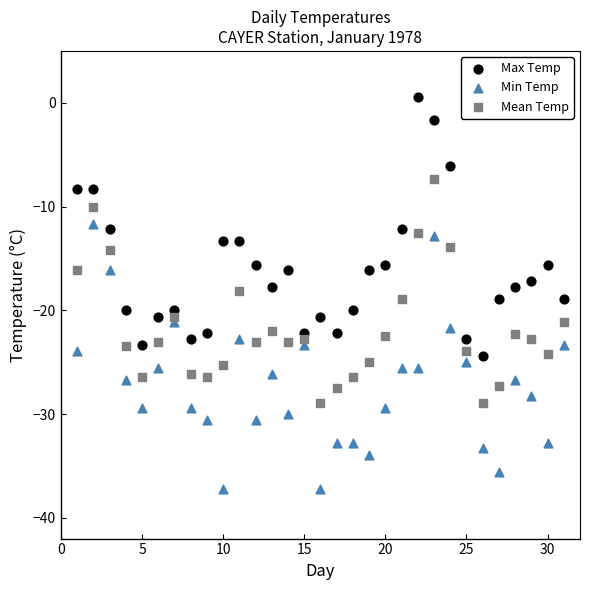

Which series contains the lowest Y value?

Min Temp